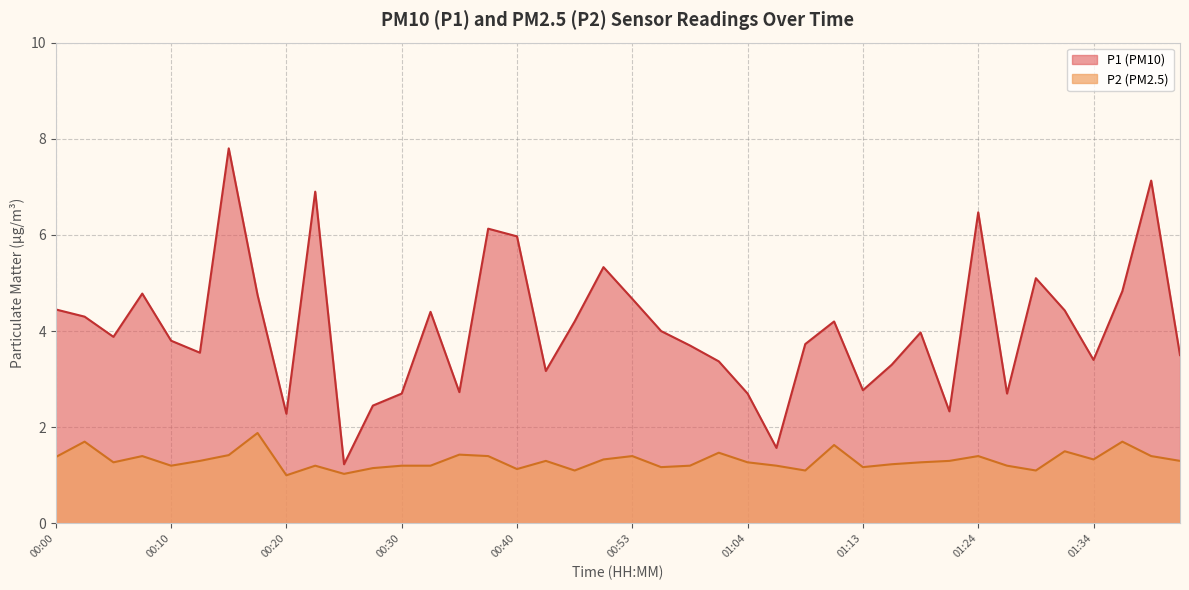

How many interior local peaks does the P1 series have?

11